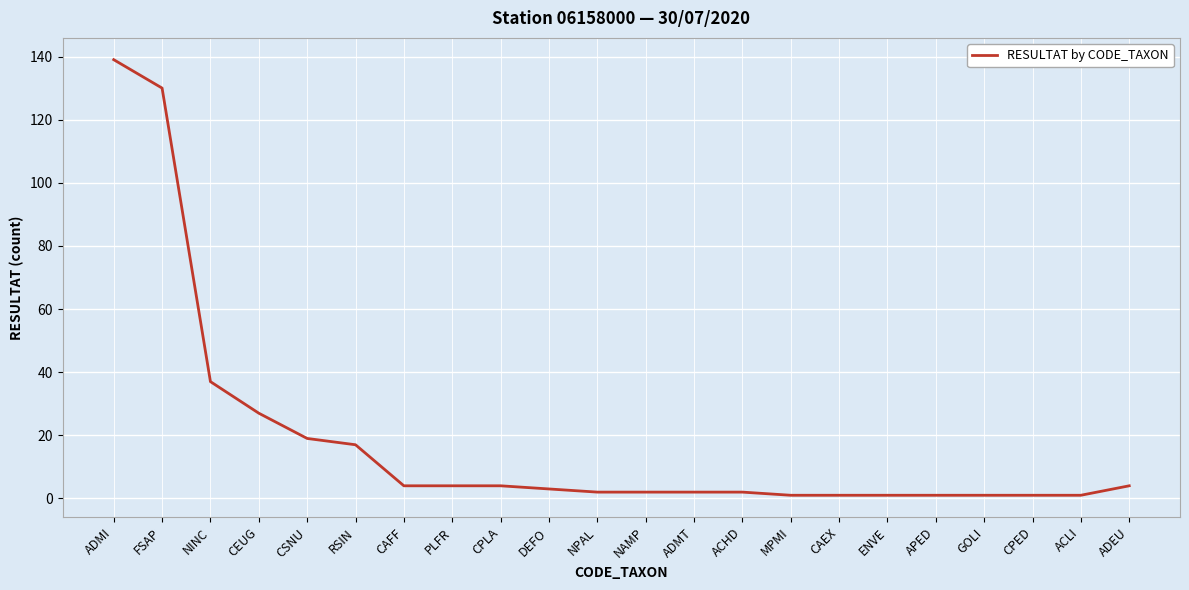

Where does the data first go above 3?

ADMI